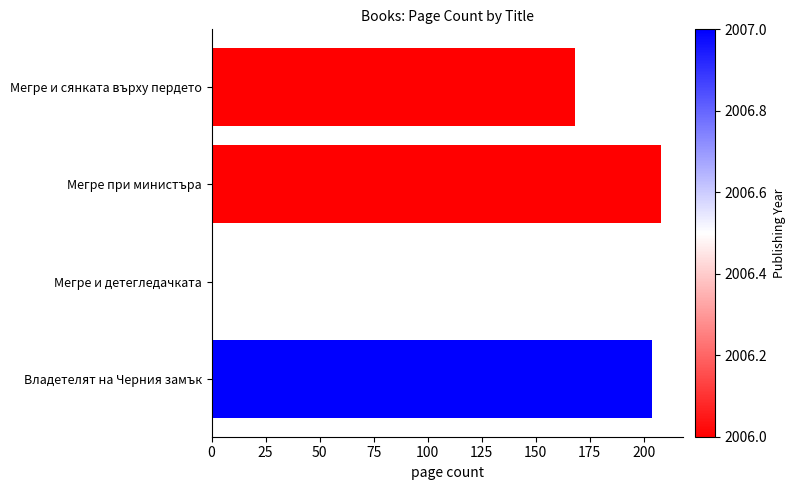

The value at Мегре при министъра is 328. True or false?

False